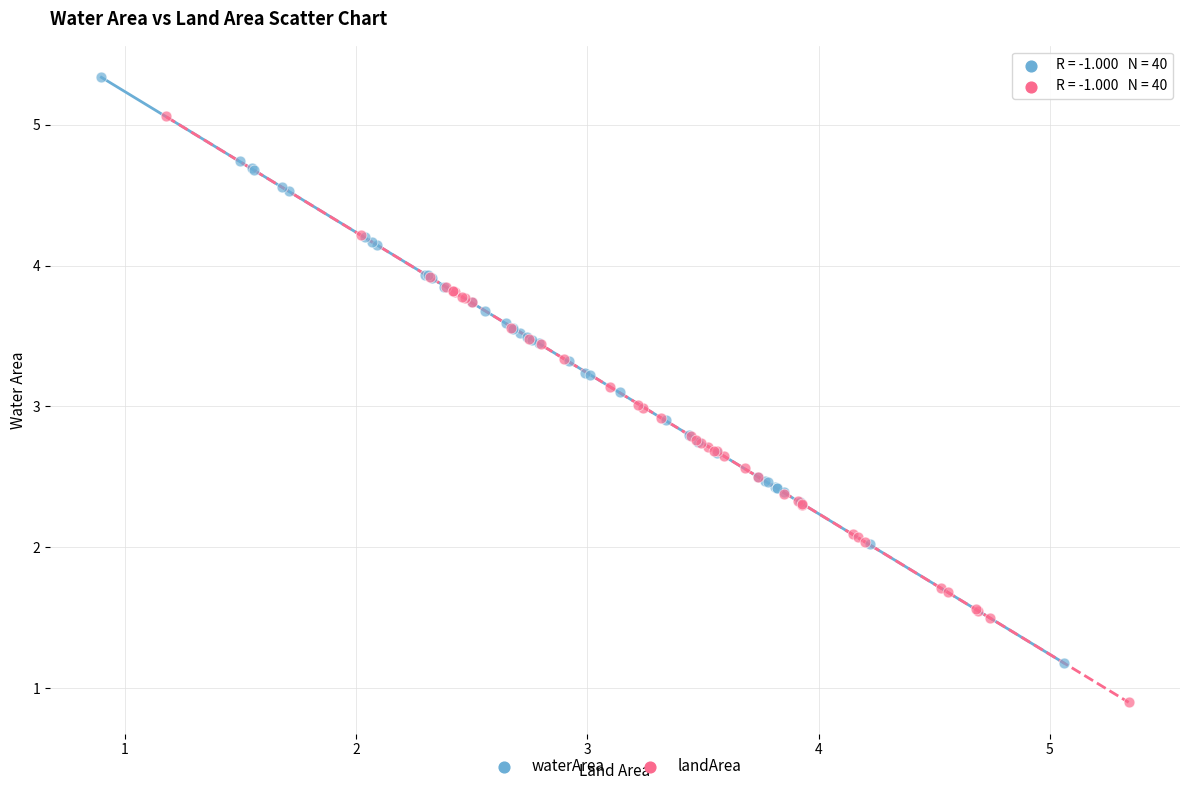

Which series contains the lowest Y value?

landArea